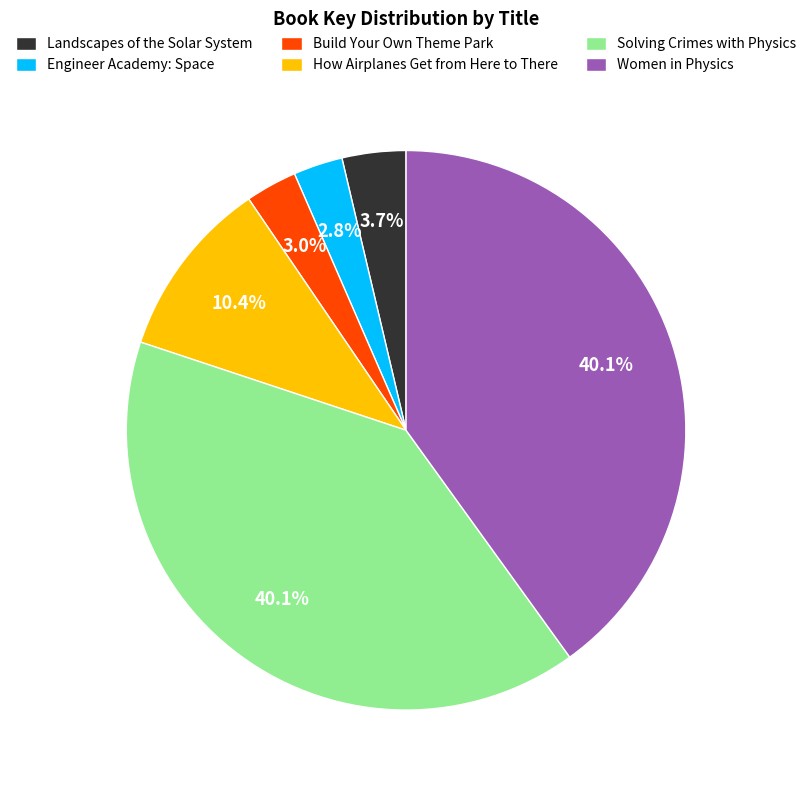

True or false: How Airplanes Get from Here to There accounts for 1% of the total.

False